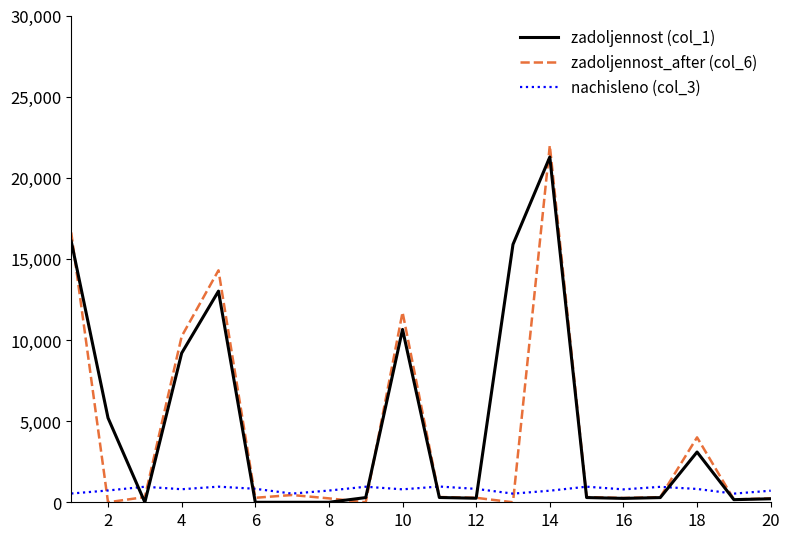

How many distinct data groups are displayed?

3